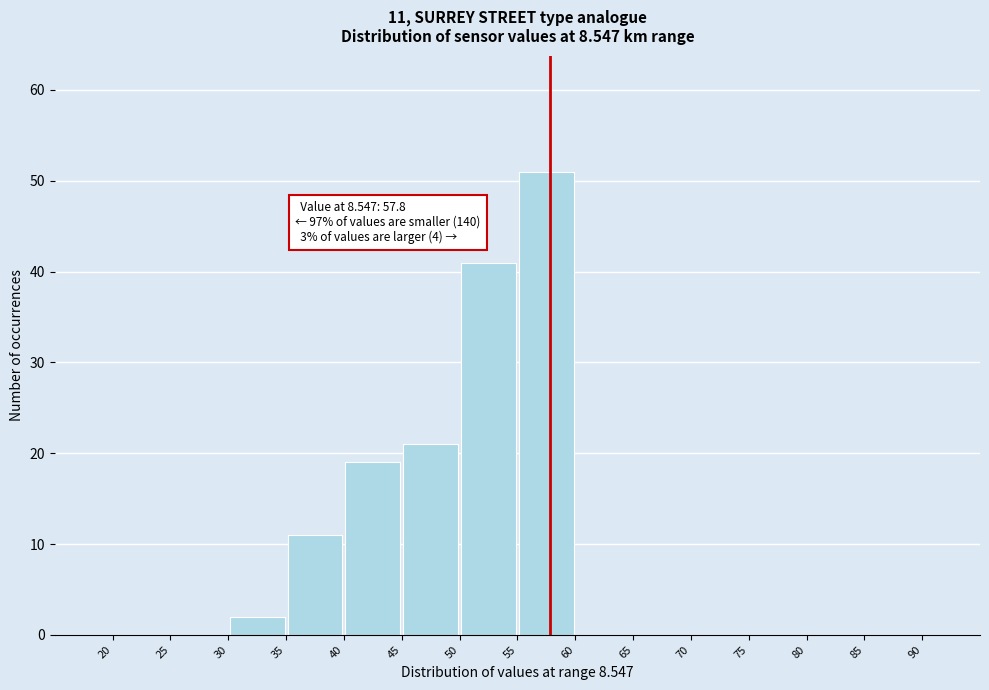

Over which range of the x-axis is the bar tallest?

55 to 60